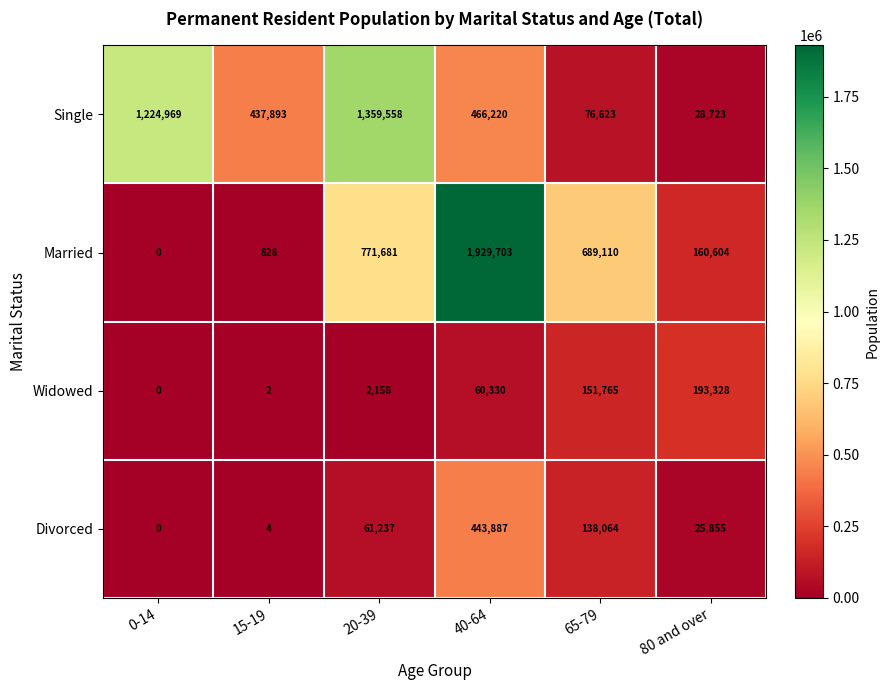

Which series has the largest range (max minus min)?

Married